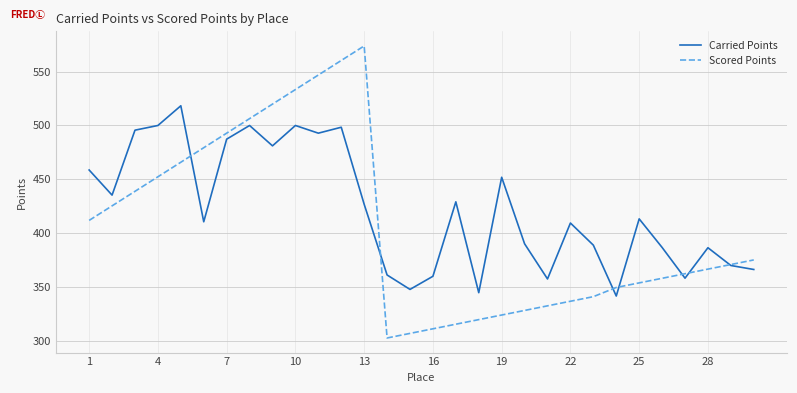

Which series has the largest range (max minus min)?

Scored Points